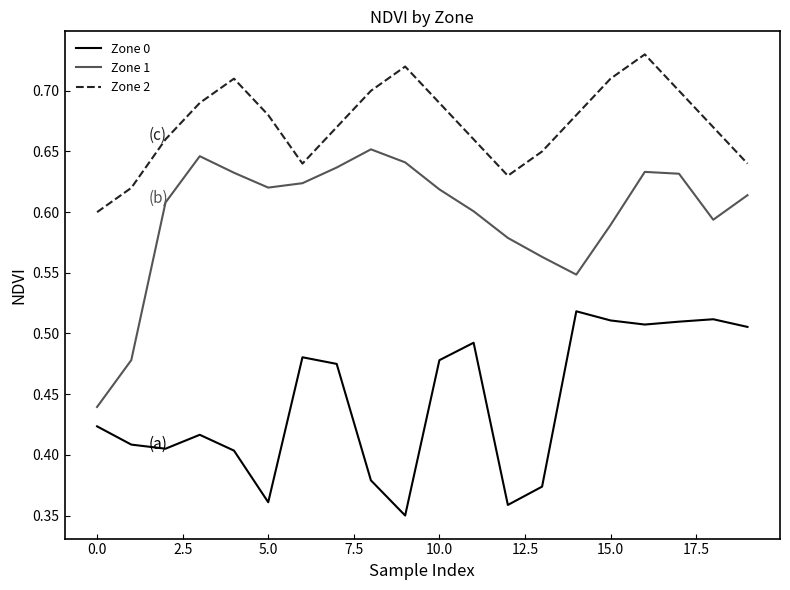

What is the difference between the maximum and minimum values in the Zone 2 series?

0.1